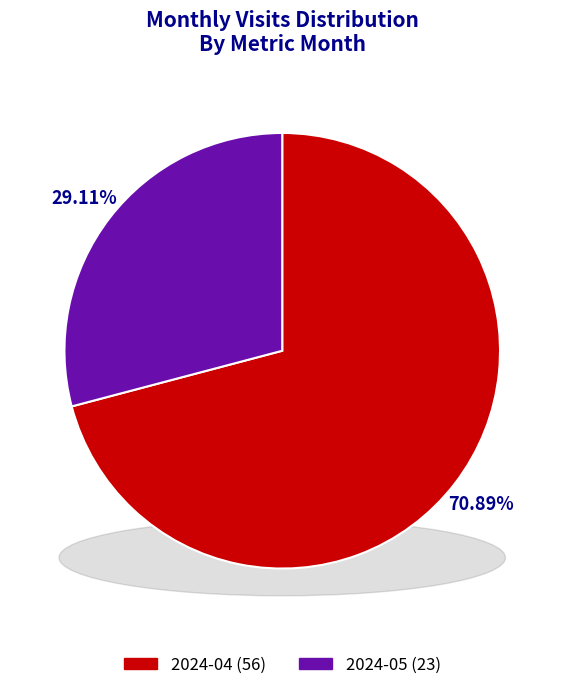

To the nearest percent, what portion does 2024-05 (23) represent?

29%